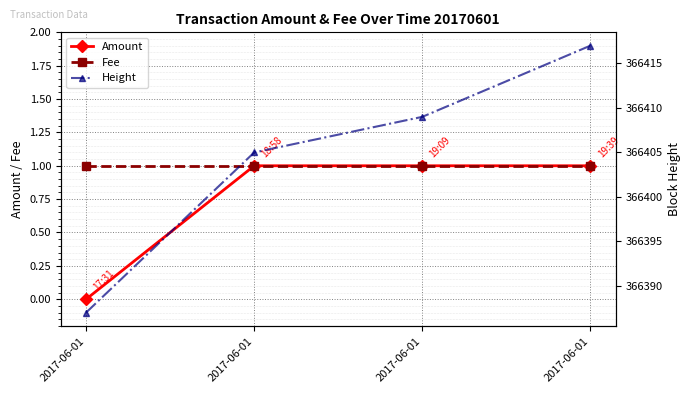

Which category has the highest value across all series?

2017-06-01